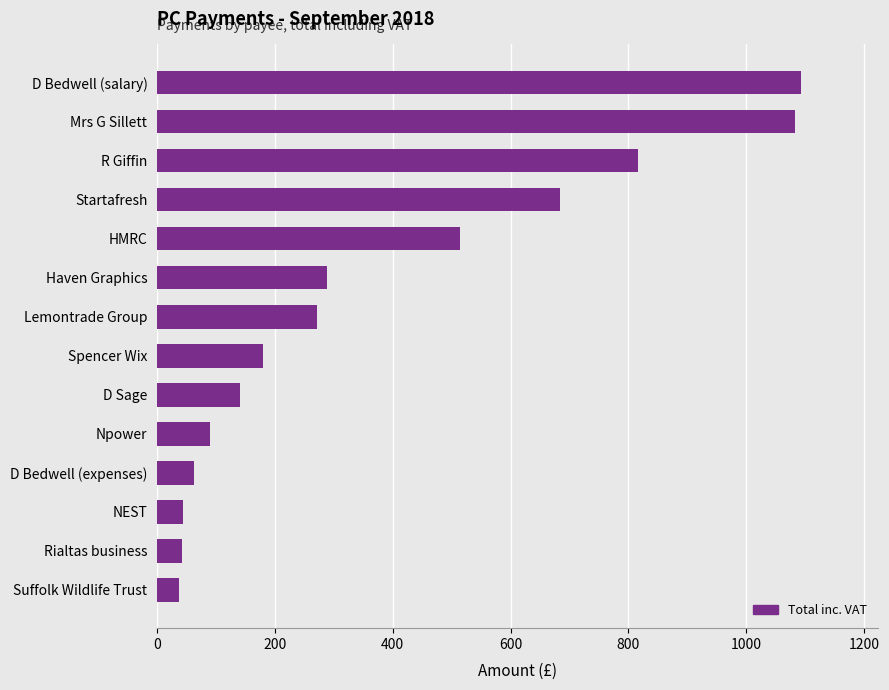

Where is the data nearest to the value 565?

HMRC